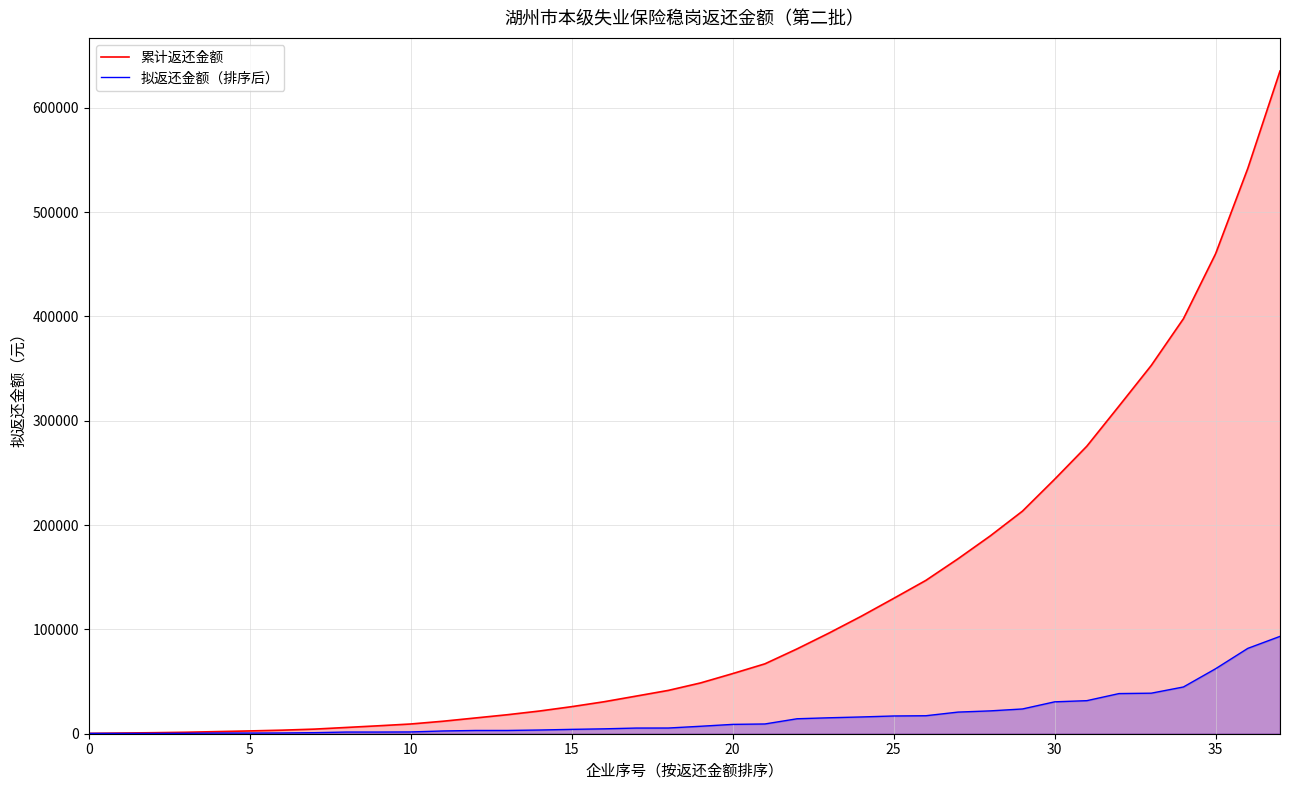

Which has a higher value, 0 or 32?

32